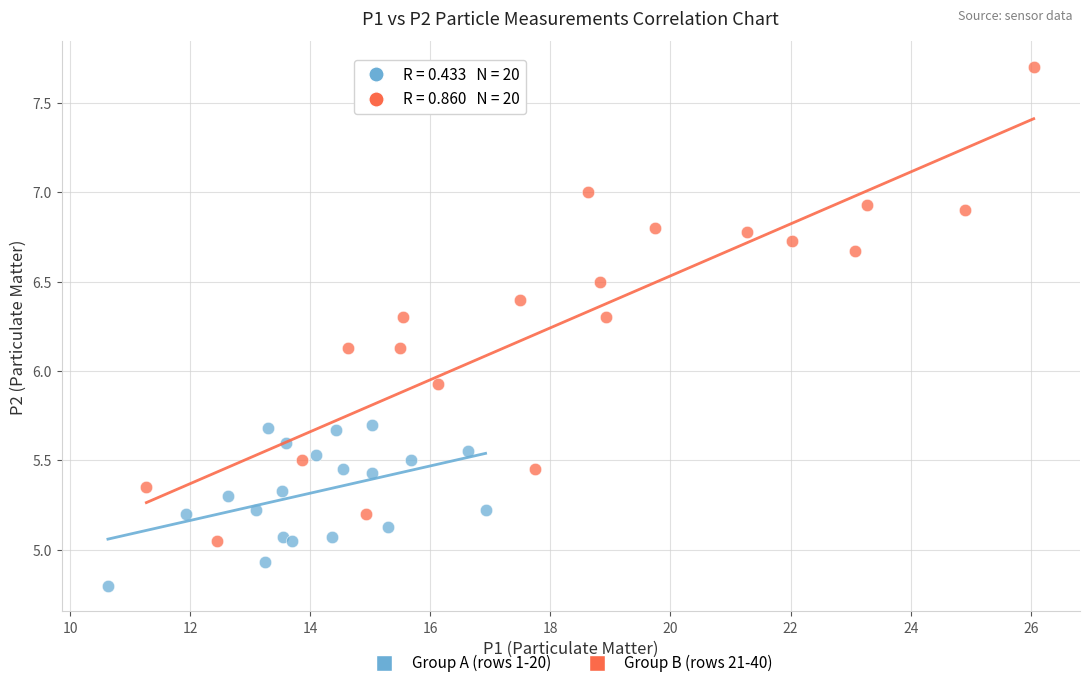

What are all the series names shown in the legend?

Group A (rows 1-20), Group B (rows 21-40)